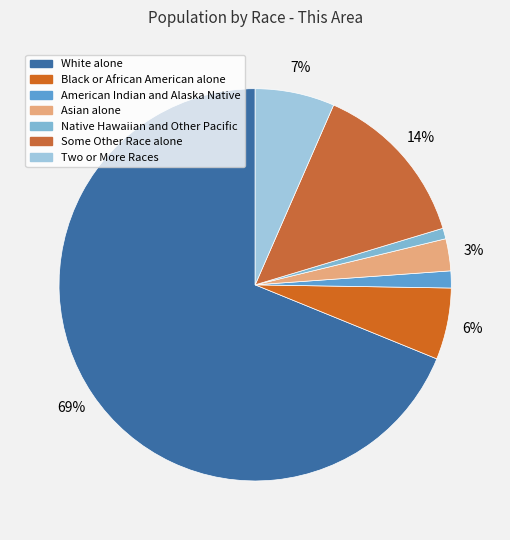

Between Some Other Race alone and Black or African American alone, which is larger?

Some Other Race alone